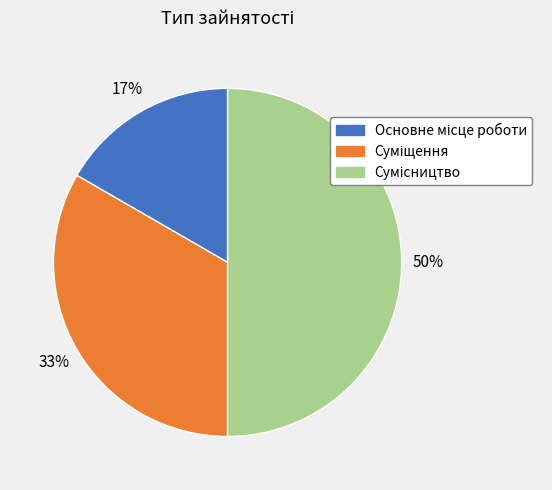

To the nearest percent, what is the average slice percentage?

33%